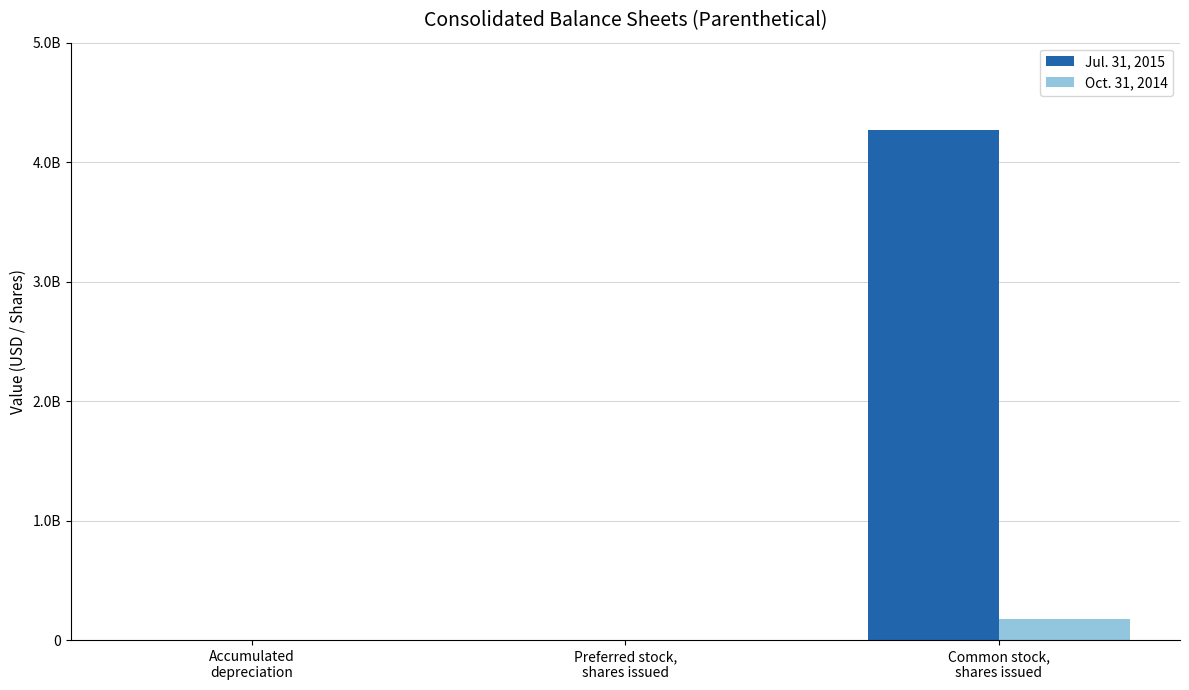

What are all the series names shown in the legend?

Jul. 31, 2015, Oct. 31, 2014